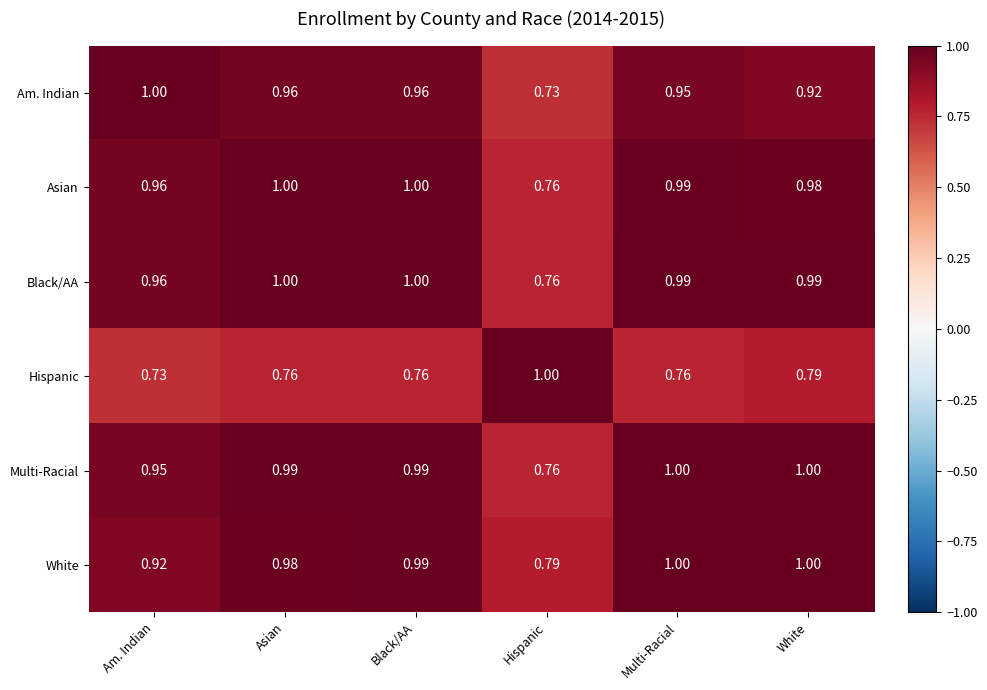

At which label does Asian reach its minimum?

Hispanic